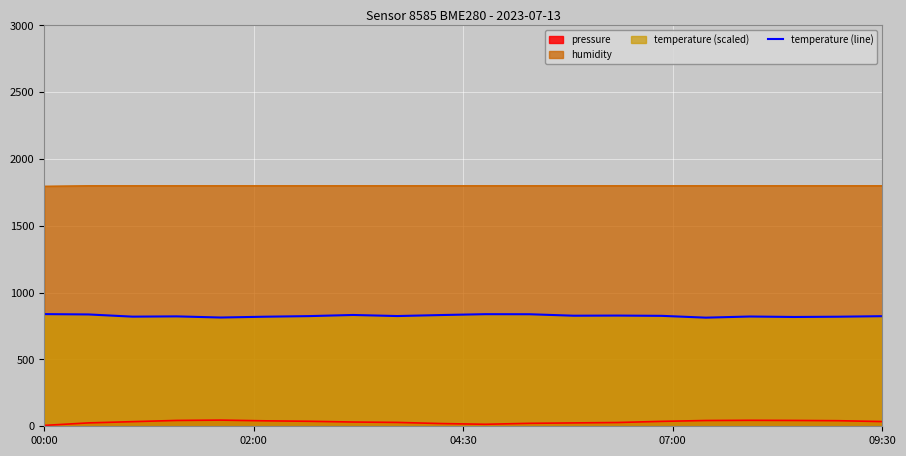

Rank the series by their average value, from lowest to highest.

pressure, temperature (line), humidity